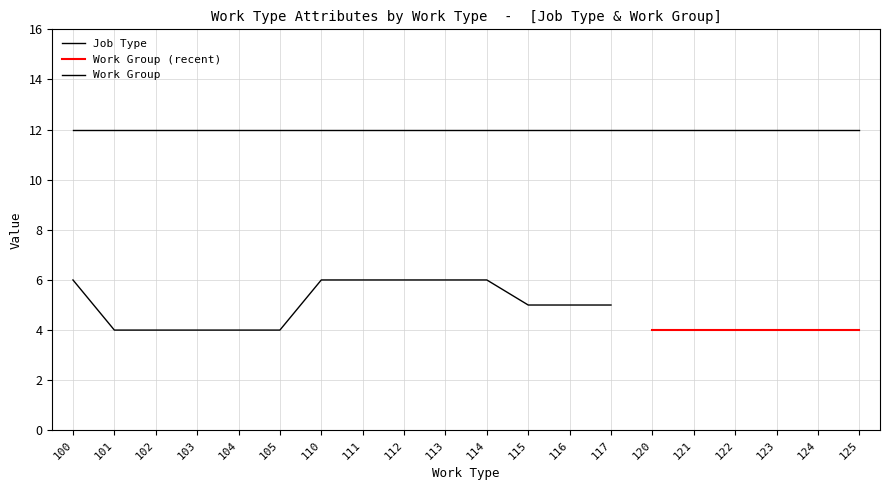

Rank the series at 115 from lowest to highest value.

Work Group, Job Type